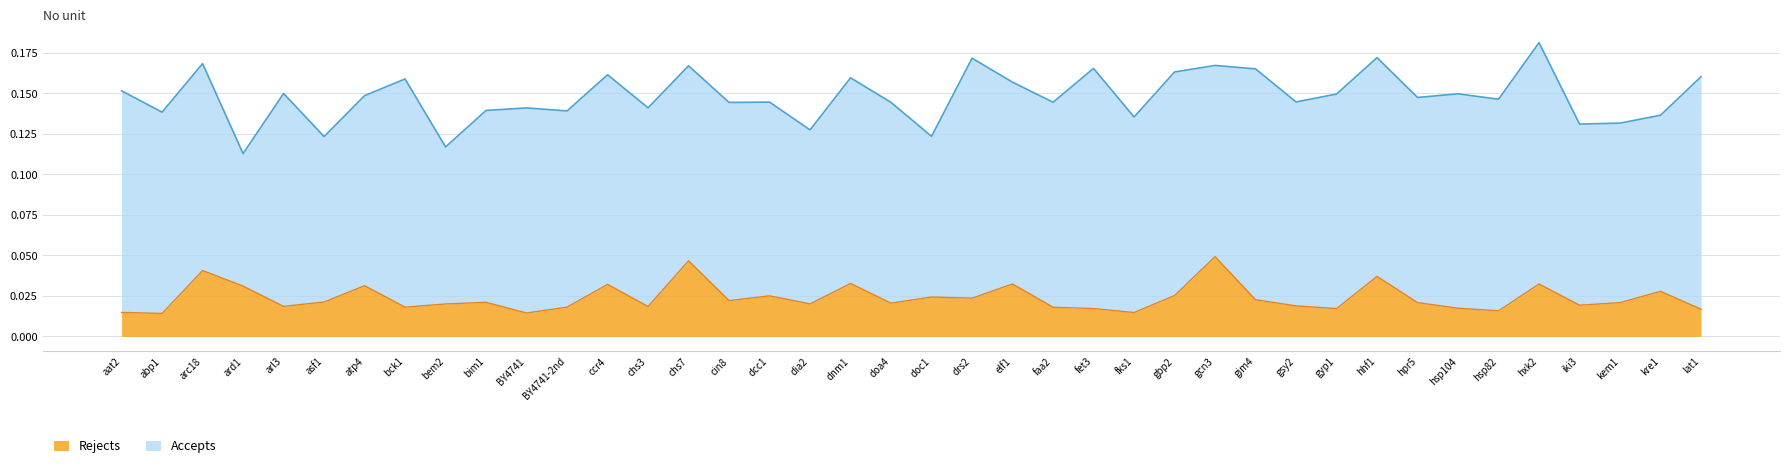

At which category is the sum across all series the highest?

hxk2